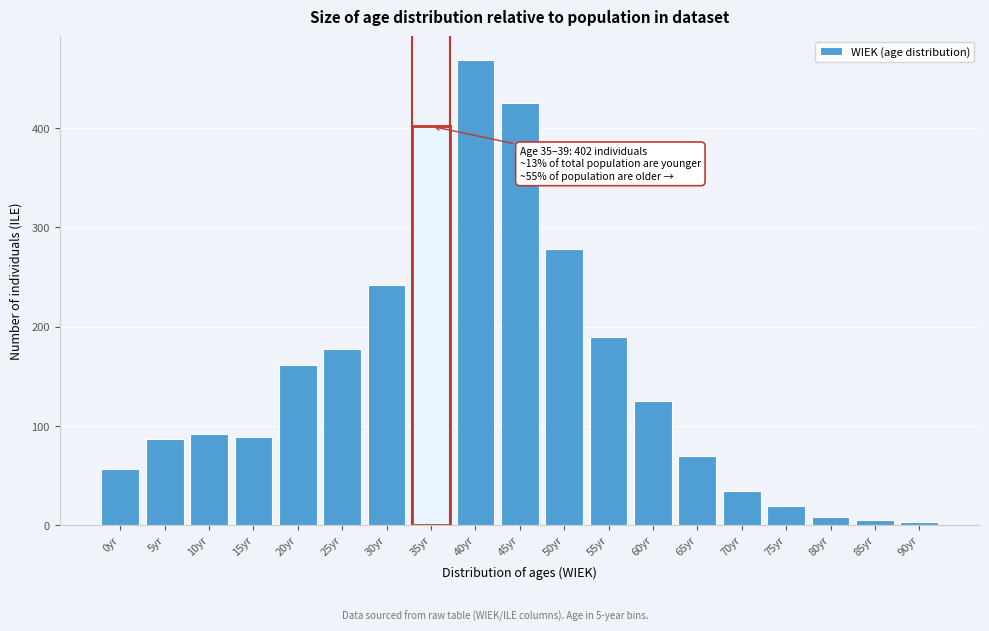

Reading left to right, list all the values displayed in this chart.

0yr=57	5yr=87	10yr=92	15yr=89	20yr=161	25yr=178	30yr=242	35yr=402	40yr=469	45yr=425	50yr=278	55yr=190	60yr=125	65yr=70	70yr=35	75yr=19	80yr=8	85yr=5	90yr=3